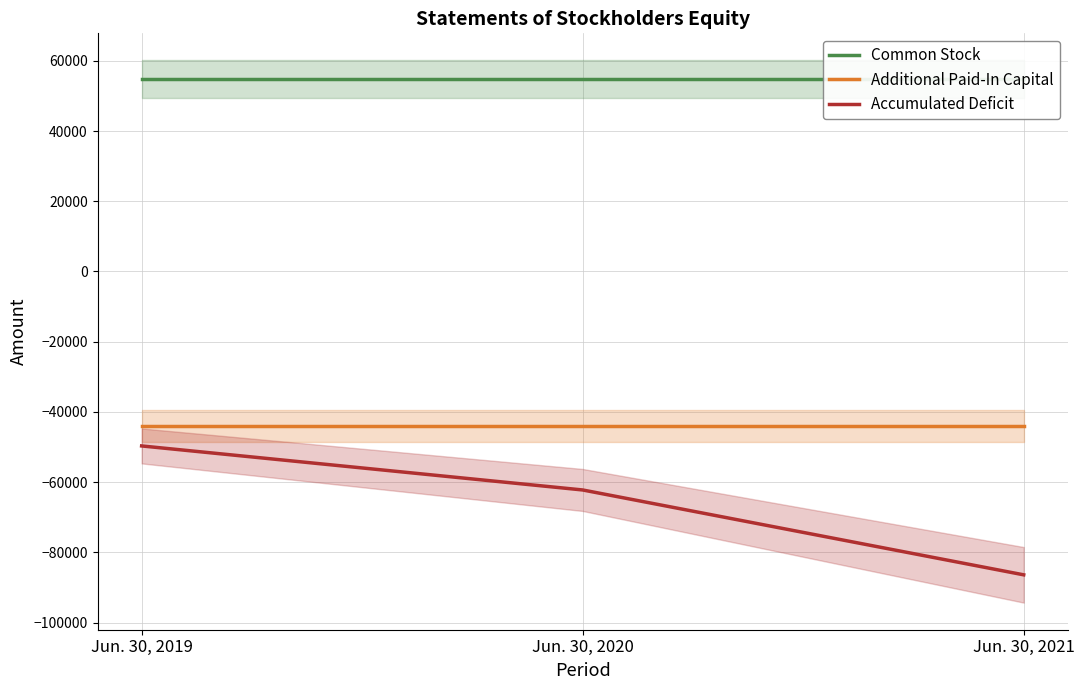

Reading right to left, transcribe all the data shown in this chart.

Common Stock: Jun. 30, 2021=54720	Jun. 30, 2020=54720	Jun. 30, 2019=54720
Additional Paid-In Capital: Jun. 30, 2021=-43970	Jun. 30, 2020=-43970	Jun. 30, 2019=-43970
Accumulated Deficit: Jun. 30, 2021=-86402	Jun. 30, 2020=-62232	Jun. 30, 2019=-49691